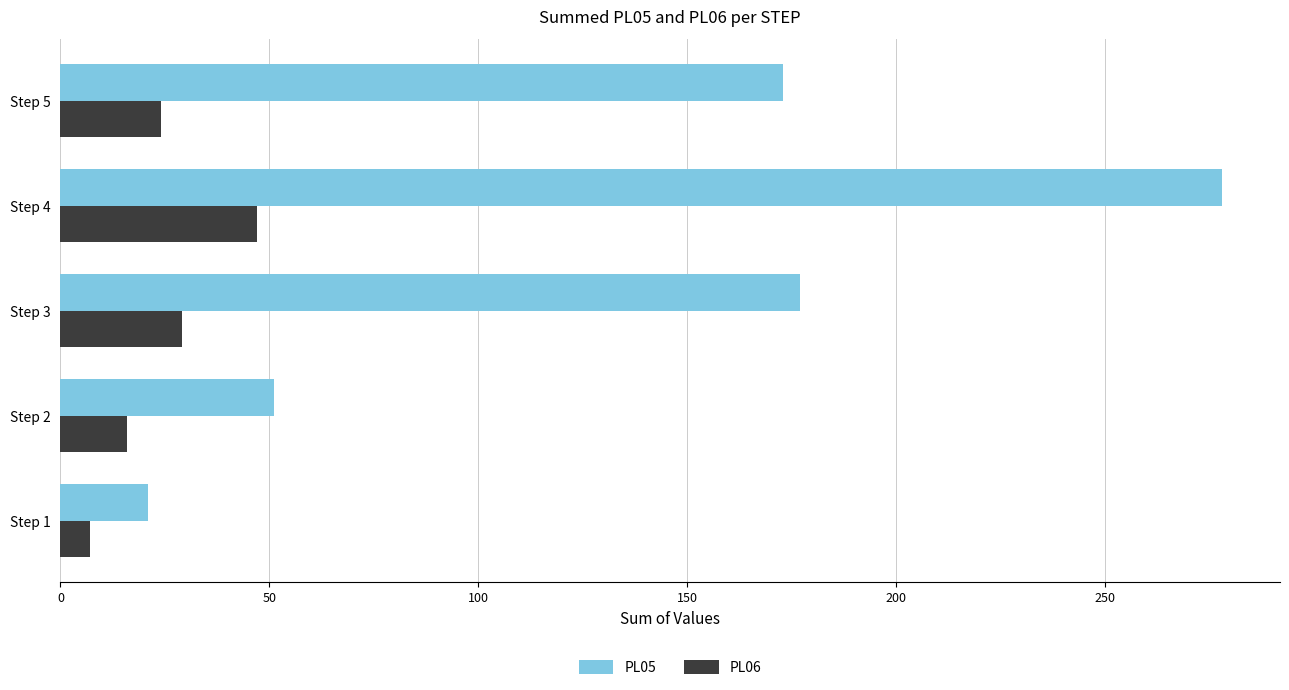

How many PL06 values are between 16 and 29?

3